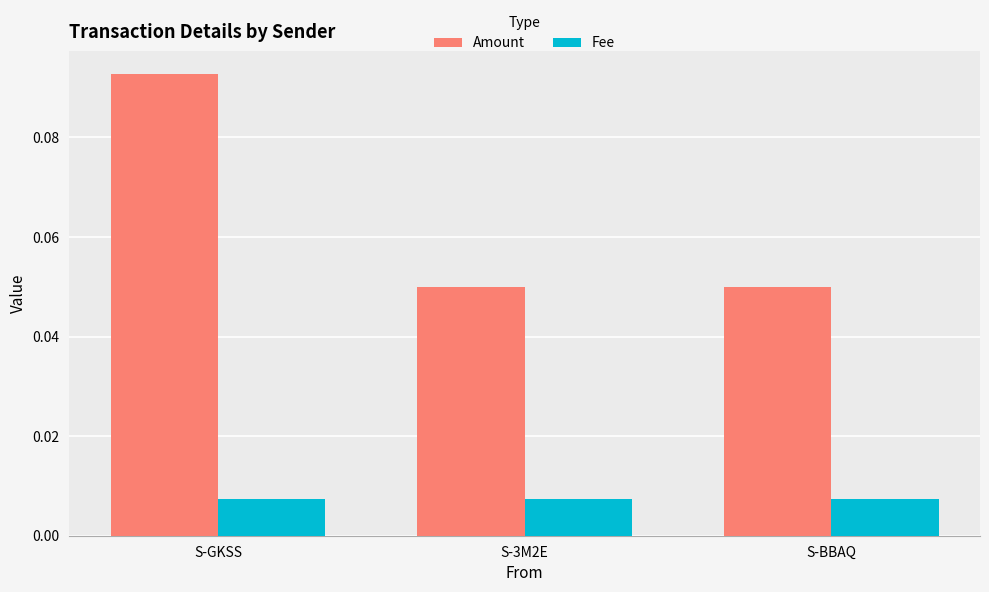

What is the label of the 2nd bar from the left?

S-3M2E